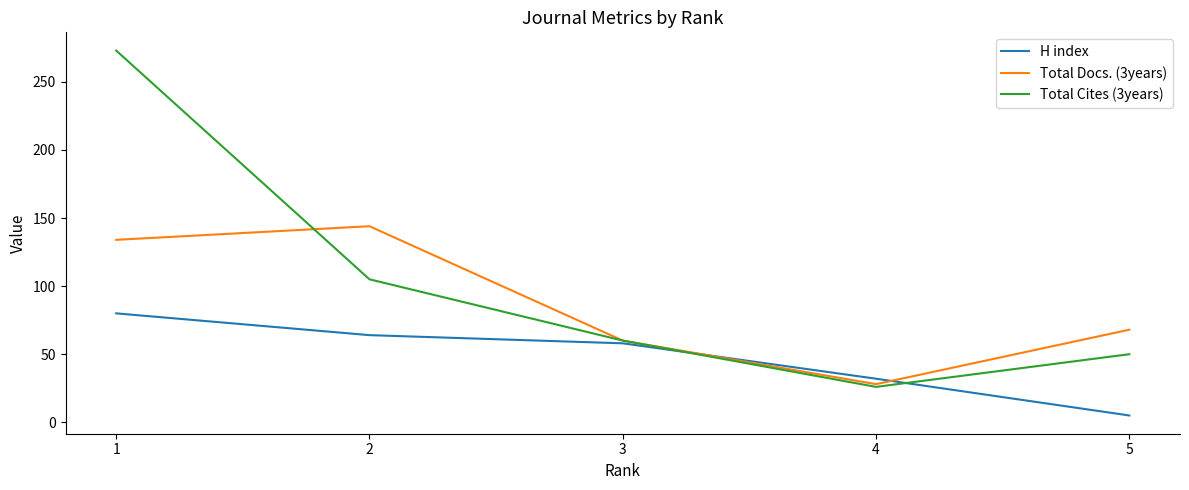

What is the highest value of the H index series?

80